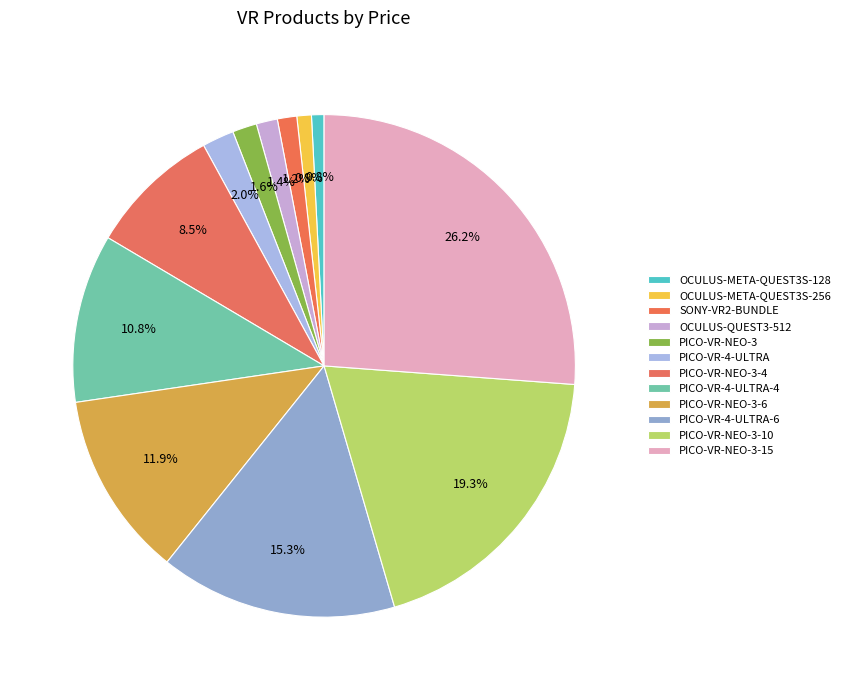

How many segments does this pie chart have?

12